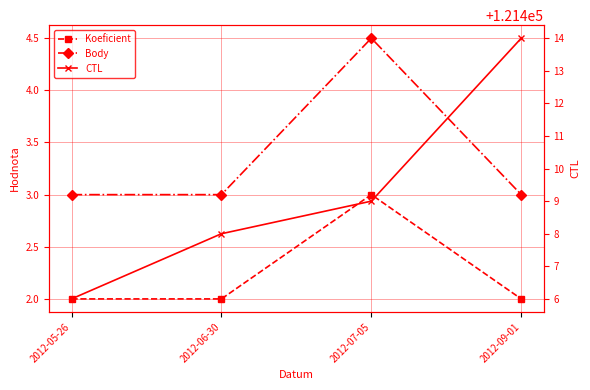

What is the highest value of the Koeficient series?

3.0